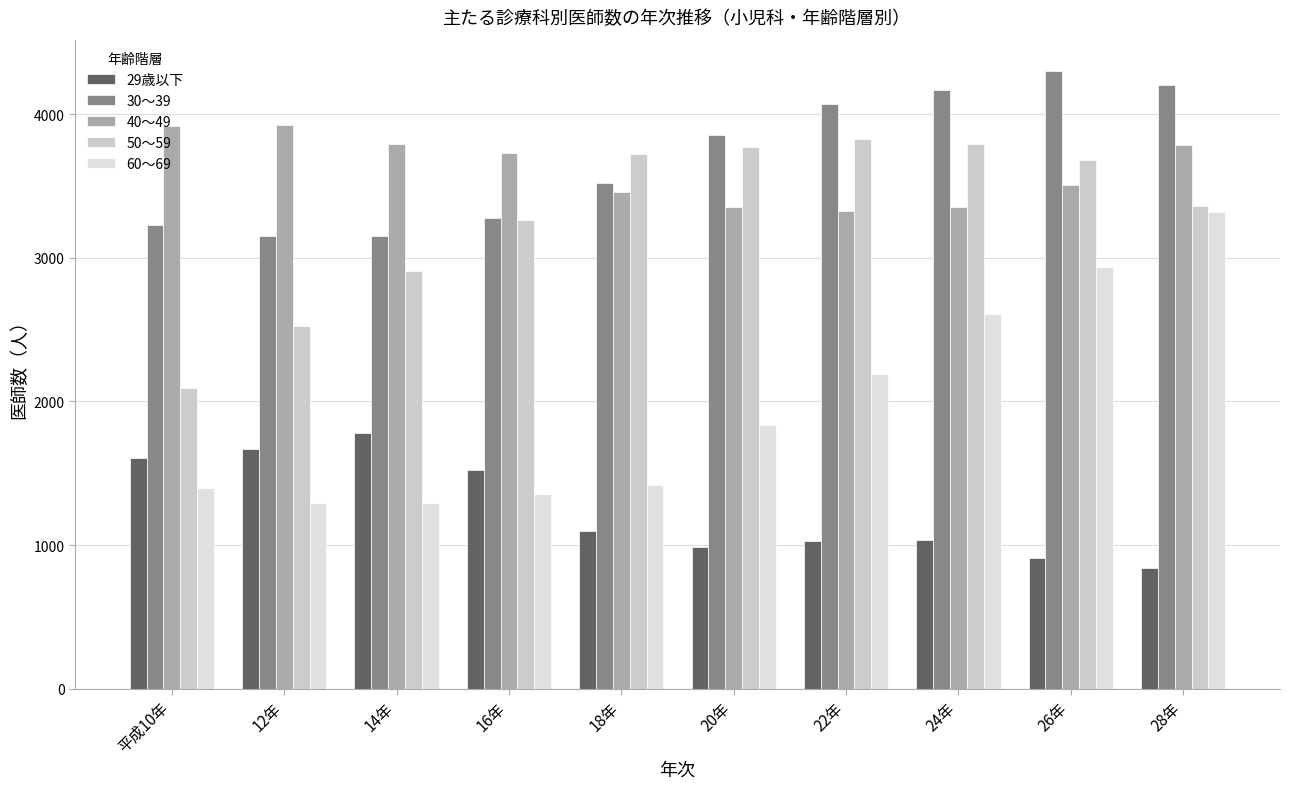

Reading left to right, extract all data points from this chart.

29歳以下: 1606	1667	1781	1521	1095	986	1029	1038	910	841
30～39: 3226	3155	3156	3276	3522	3853	4070	4170	4305	4204
40～49: 3921	3929	3793	3734	3462	3352	3326	3357	3510	3788
50～59: 2097	2524	2911	3262	3722	3774	3831	3794	3680	3365
60～69: 1400	1291	1291	1357	1416	1837	2192	2608	2937	3320